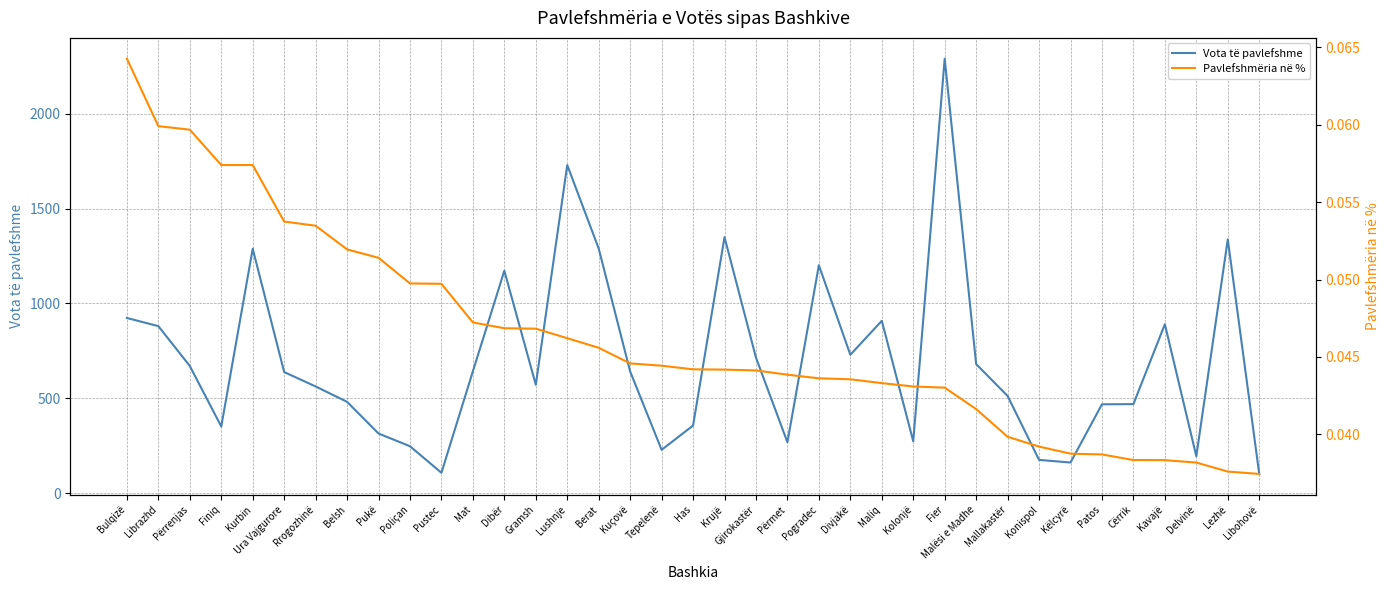

Reading right to left, list all the values displayed in this chart.

Vota të pavlefshme: 101.0	1337.0	194.0	890.0	469.0	468.0	161.0	175.0	512.0	680.0	2290.0	273.0	908.0	729.0	1201.0	268.0	714.0	1349.0	356.0	228.0	641.0	1289.0	1729.0	571.0	1172.0	642.0	107.0	247.0	314.0	481.0	562.0	638.0	1288.0	351.0	670.0	880.0	923.0
Pavlefshmëria në %: 0.0	0.0	0.0	0.0	0.0	0.0	0.0	0.0	0.0	0.0	0.0	0.0	0.0	0.0	0.0	0.0	0.0	0.0	0.0	0.0	0.0	0.0	0.0	0.0	0.0	0.0	0.0	0.0	0.1	0.1	0.1	0.1	0.1	0.1	0.1	0.1	0.1